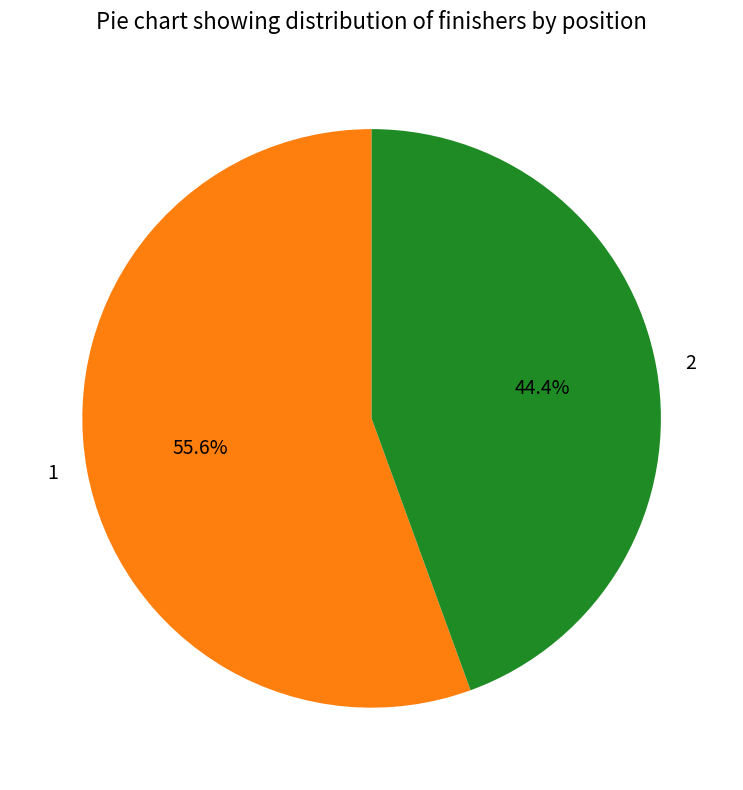

How many slices are in this pie chart?

2